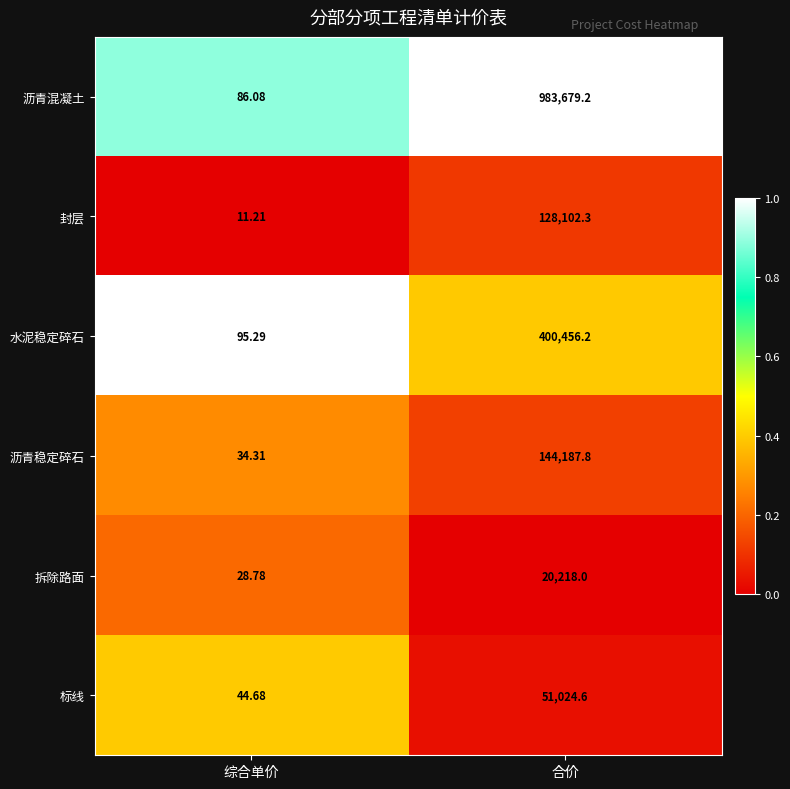

Where is 沥青稳定碎石 nearest to the value 72111?

综合单价